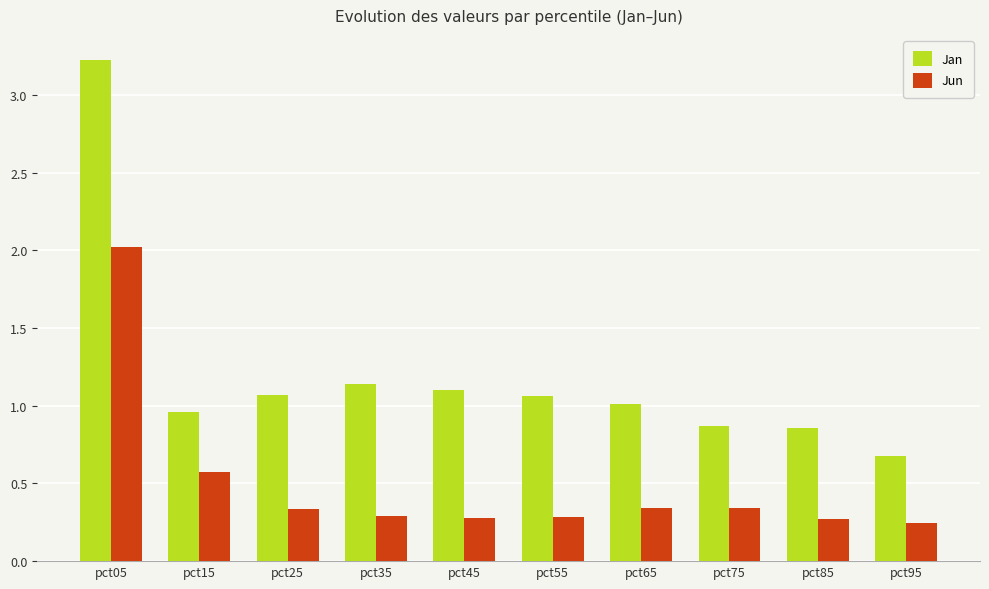

True or false: Jan has a value of 0.9 at pct85.

True